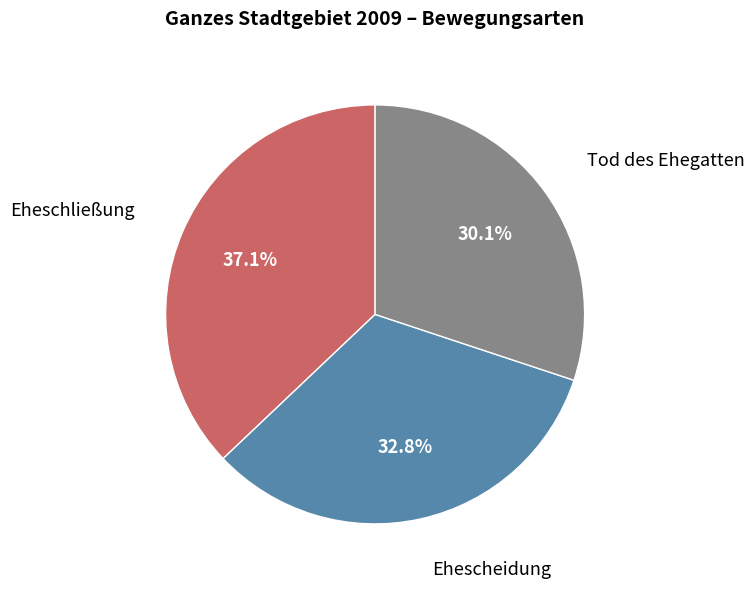

The Ehescheidung slice represents 24% of the pie. True or false?

False